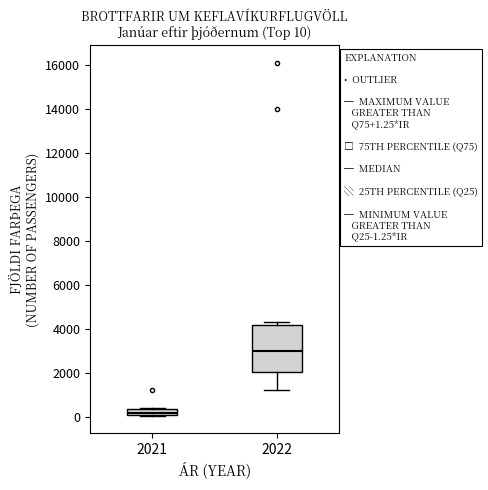

Which box has the lowest median line?

2021